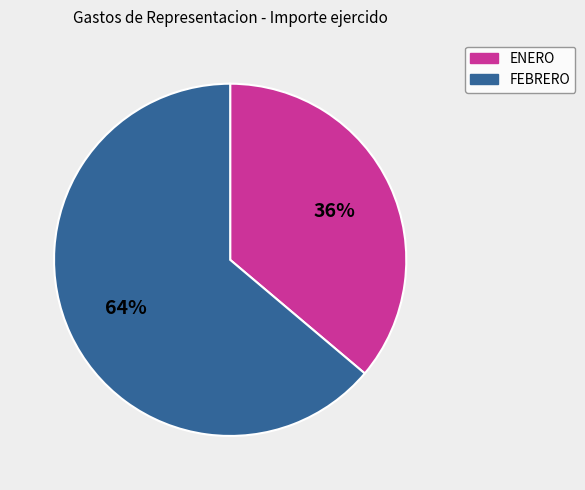

Is there a majority slice in this chart?

Yes